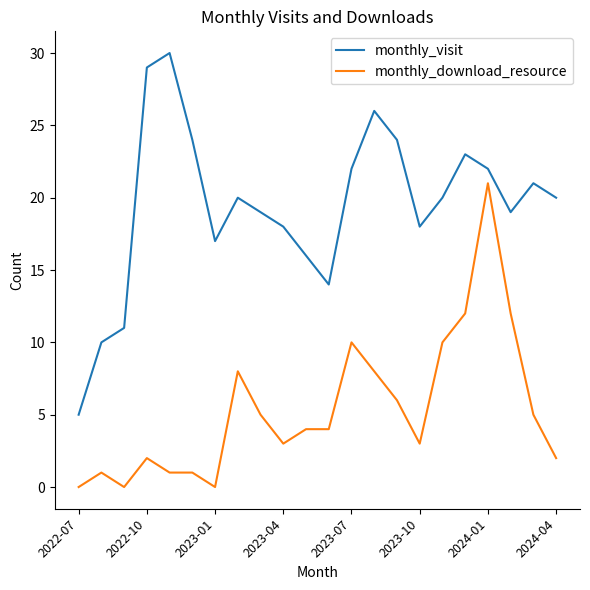

Which series has the largest range (max minus min)?

monthly_visit